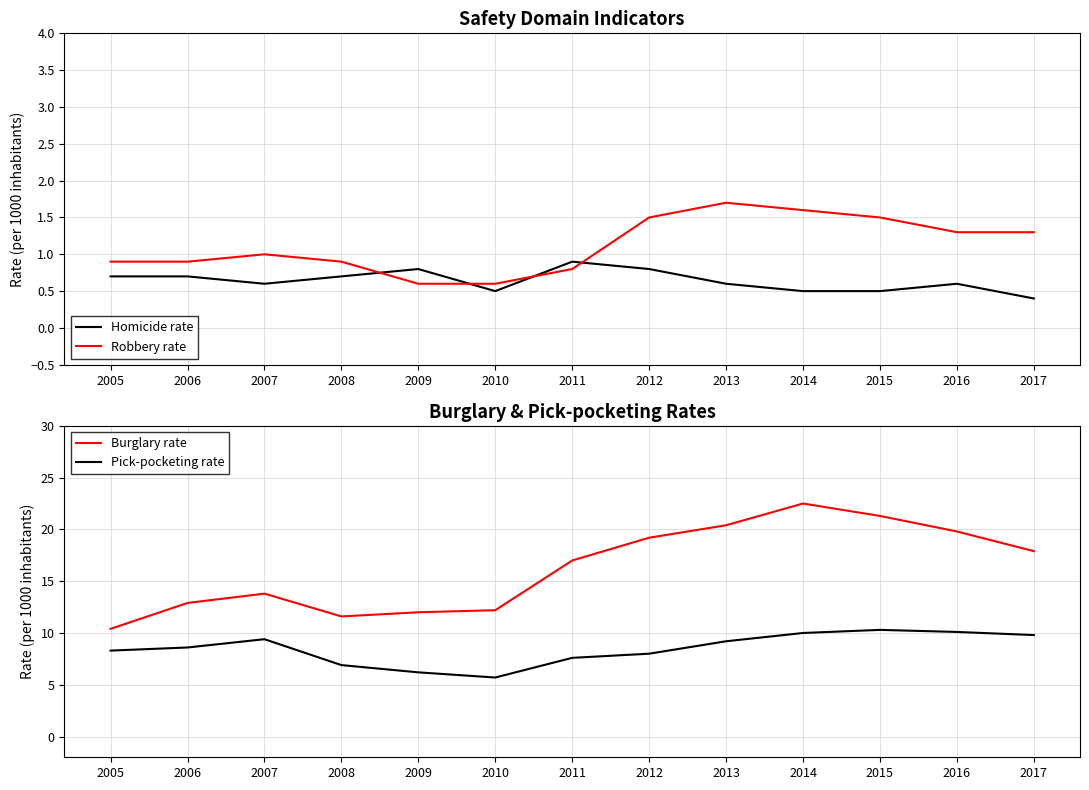

What are all the series names shown in the legend?

Homicide rate, Robbery rate, Burglary rate, Pick-pocketing rate